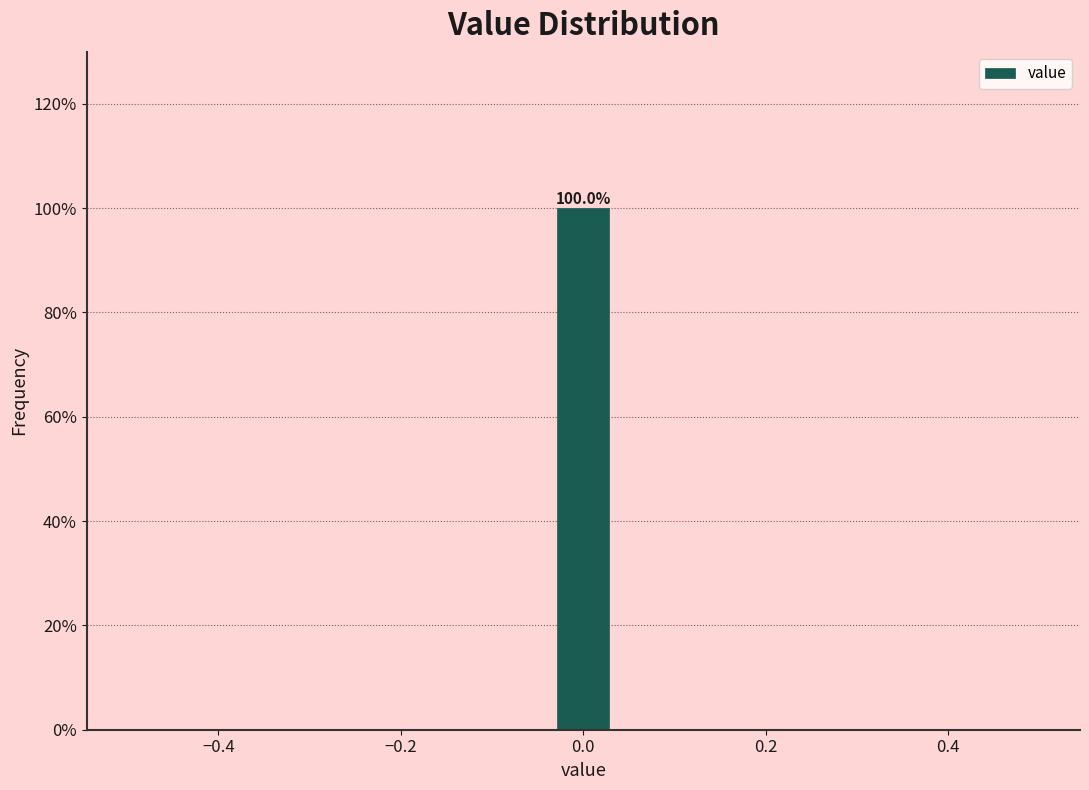

Read against the x-axis, roughly where is the centre of the tallest bar?

0.00